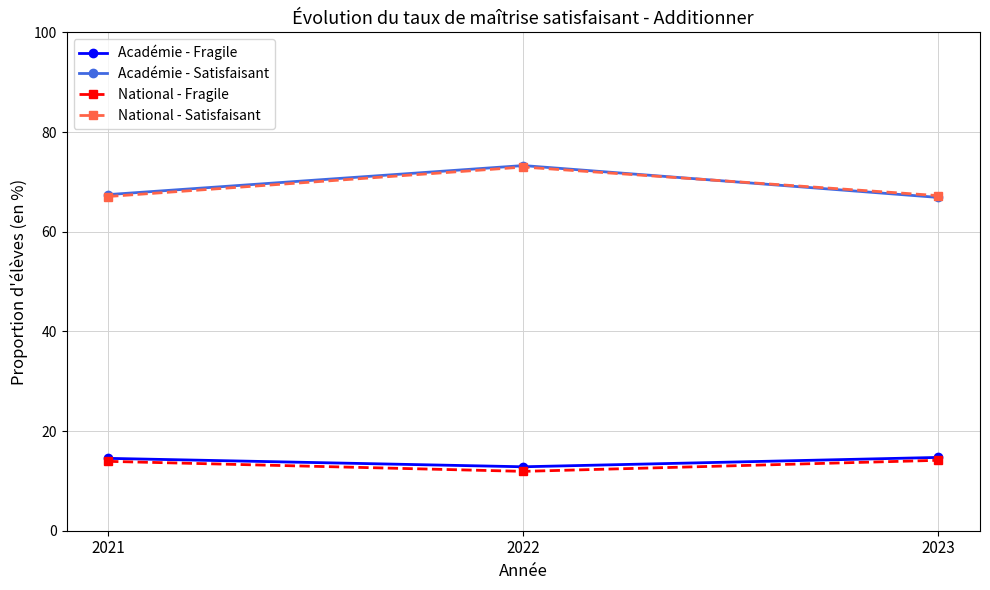

At which category is the sum across all series the highest?

2022